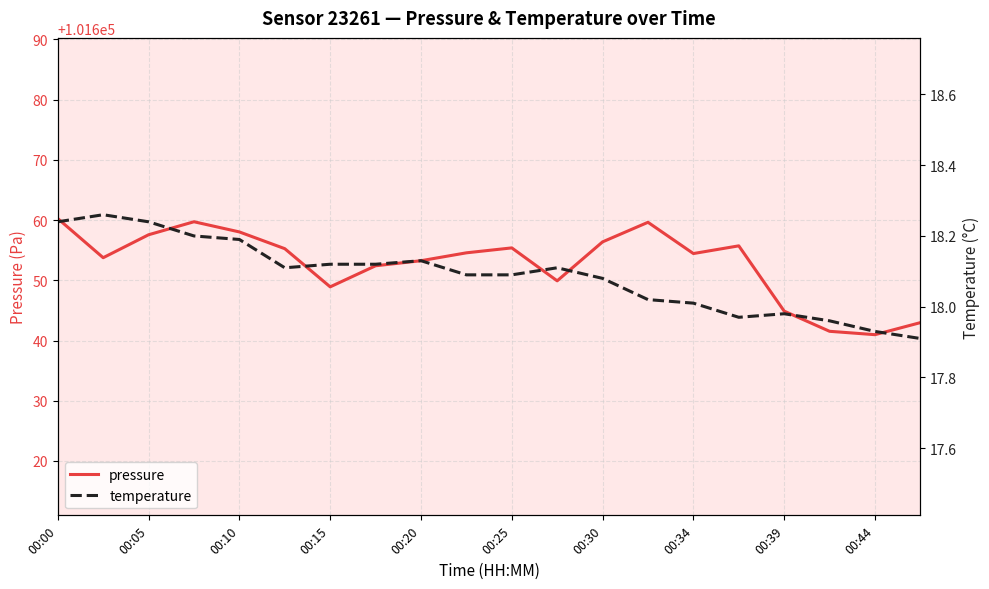

In pressure, how many points are lower than both neighbors (excluding endpoints)?

5